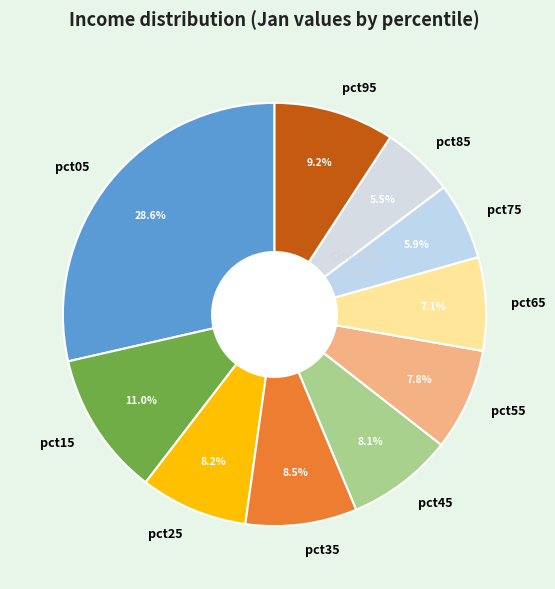

To the nearest percent, what is the average slice percentage?

10%